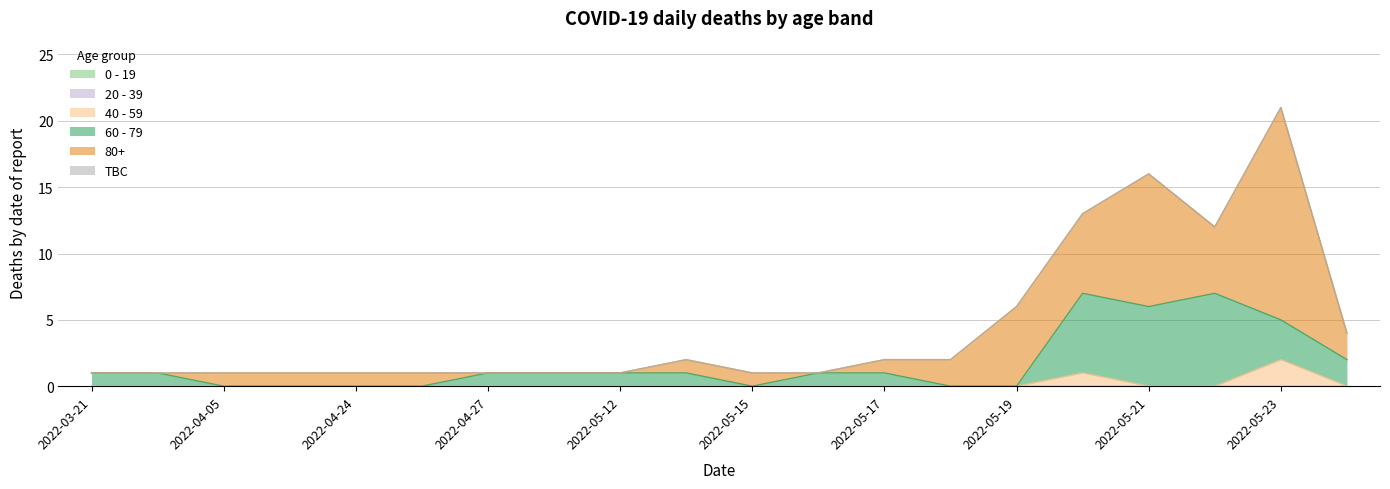

Which series has the largest total across all categories?

80+